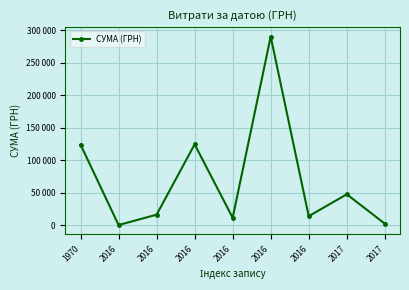

Which category has the lowest value across all series?

2016